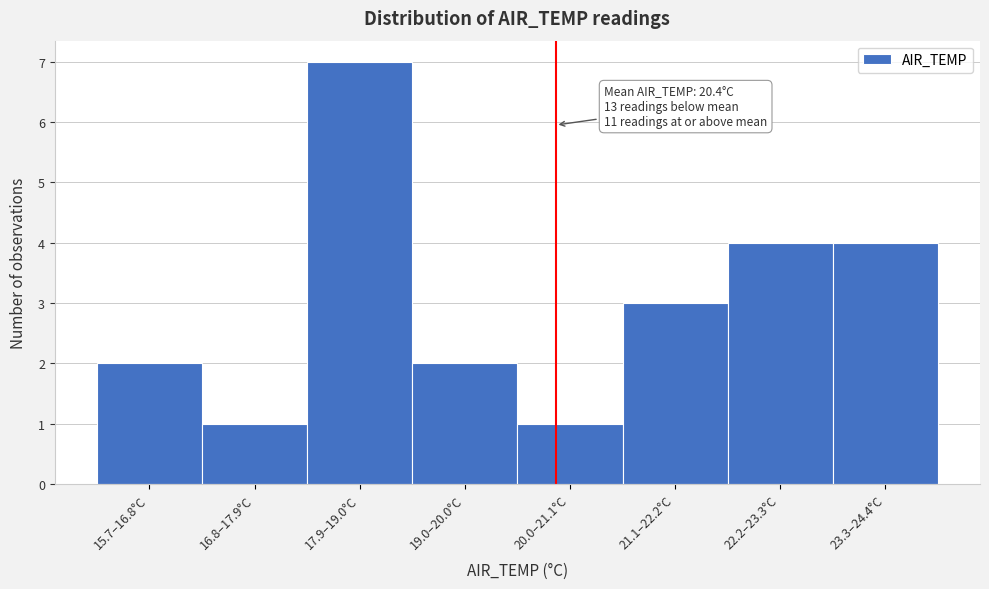

Reading left to right, what are all the values shown in this chart?

15.7–16.8°C=2	16.8–17.9°C=1	17.9–19.0°C=7	19.0–20.0°C=2	20.0–21.1°C=1	21.1–22.2°C=3	22.2–23.3°C=4	23.3–24.4°C=4